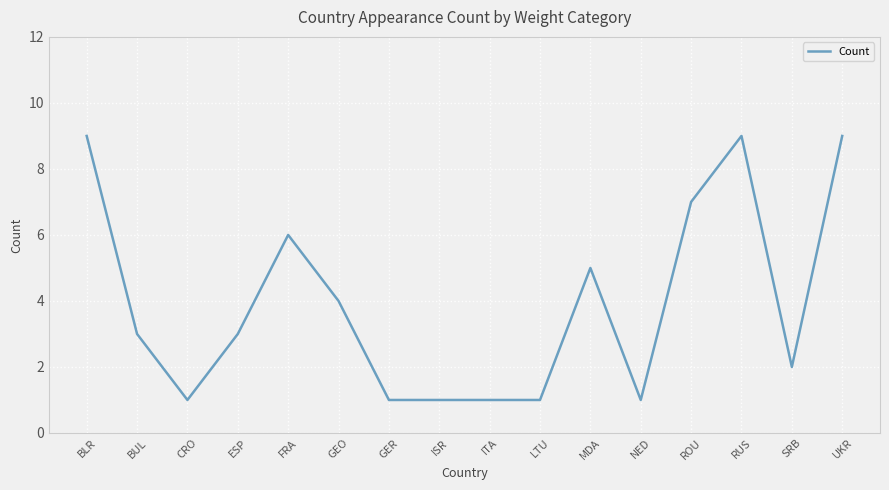

What is the maximum value shown in the chart?

9